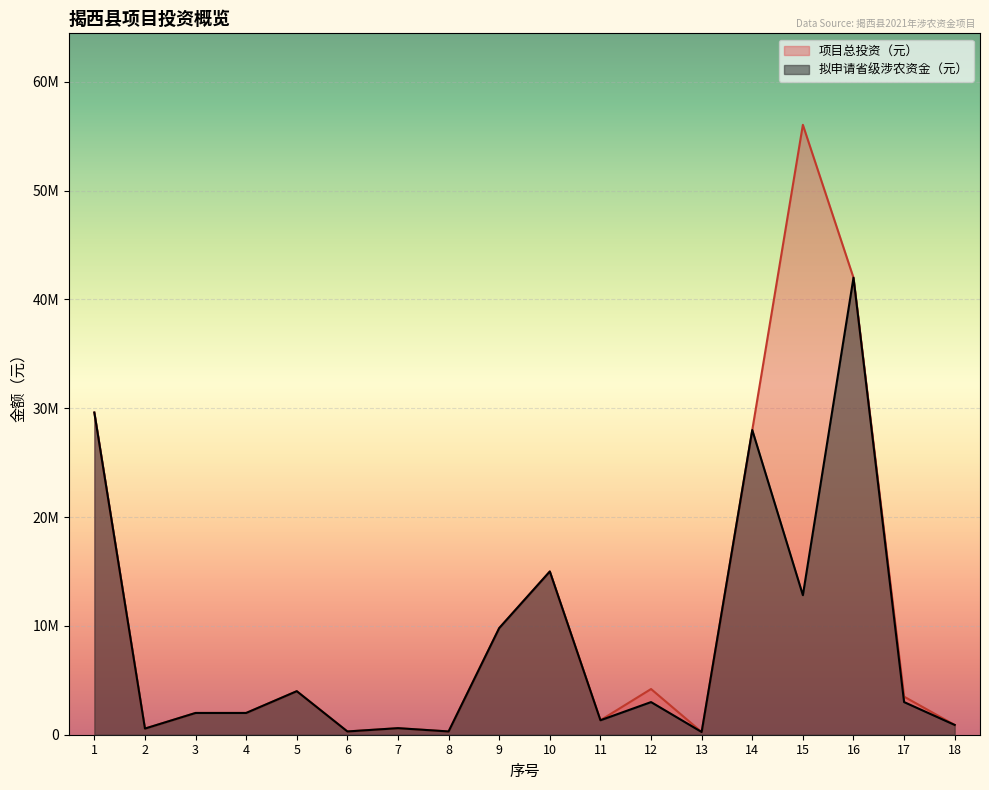

Where does the 拟申请省级涉农资金（元） series first go above 3000000?

1